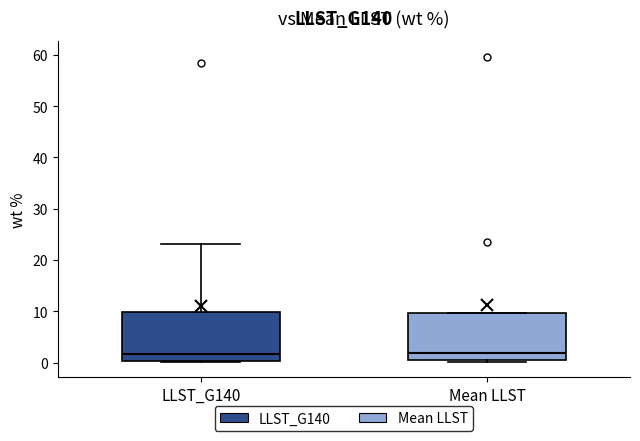

Where does the median line of the box for LLST_G140 sit on the y-axis? The values are not printed on the chart, so give them approximately, as read against the axis.

2